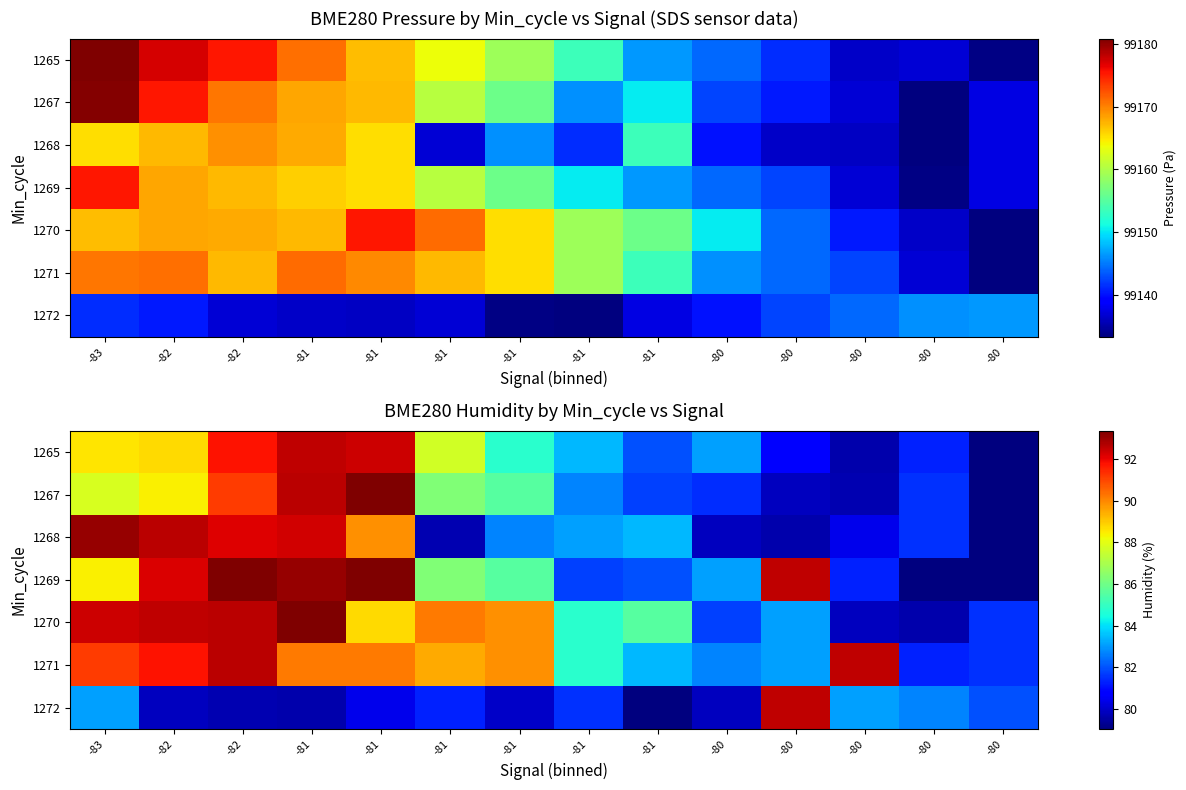

At how many categories does at least one series exceed 86?

9